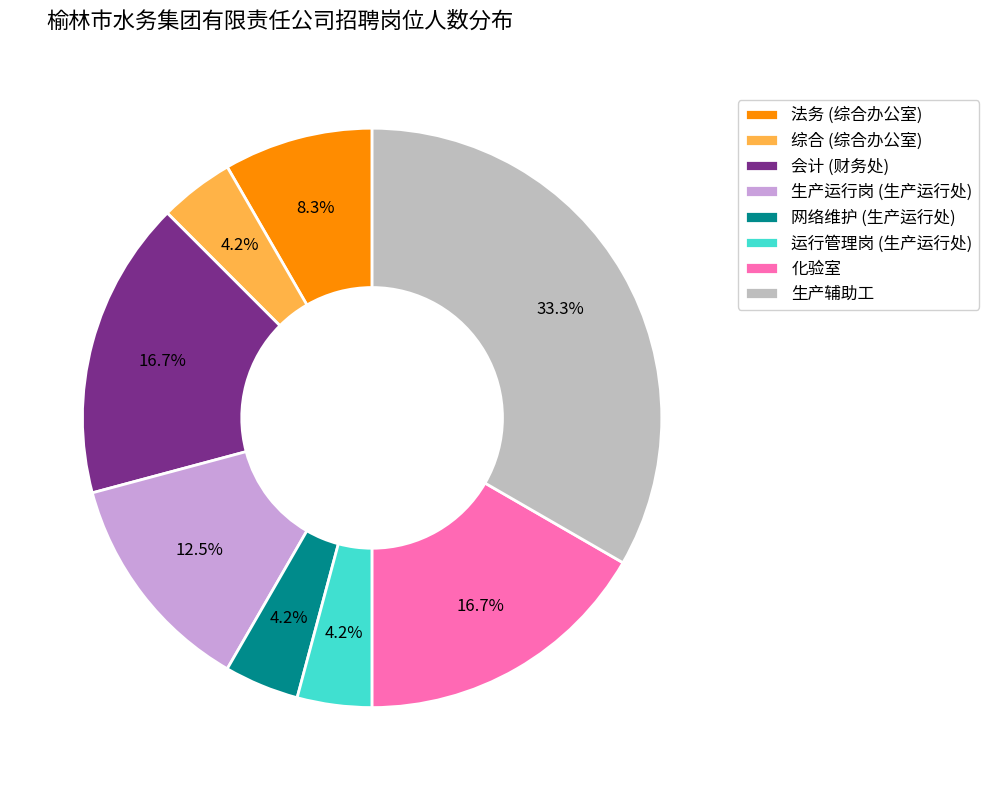

To the nearest percent, what is the difference between the 生产运行岗 (生产运行处) and 网络维护 (生产运行处) slice percentages?

8%